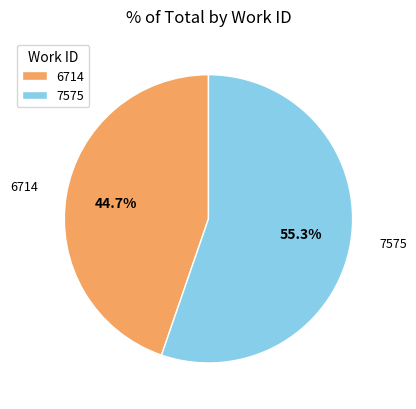

To the nearest percent, what portion does 7575 represent?

55%